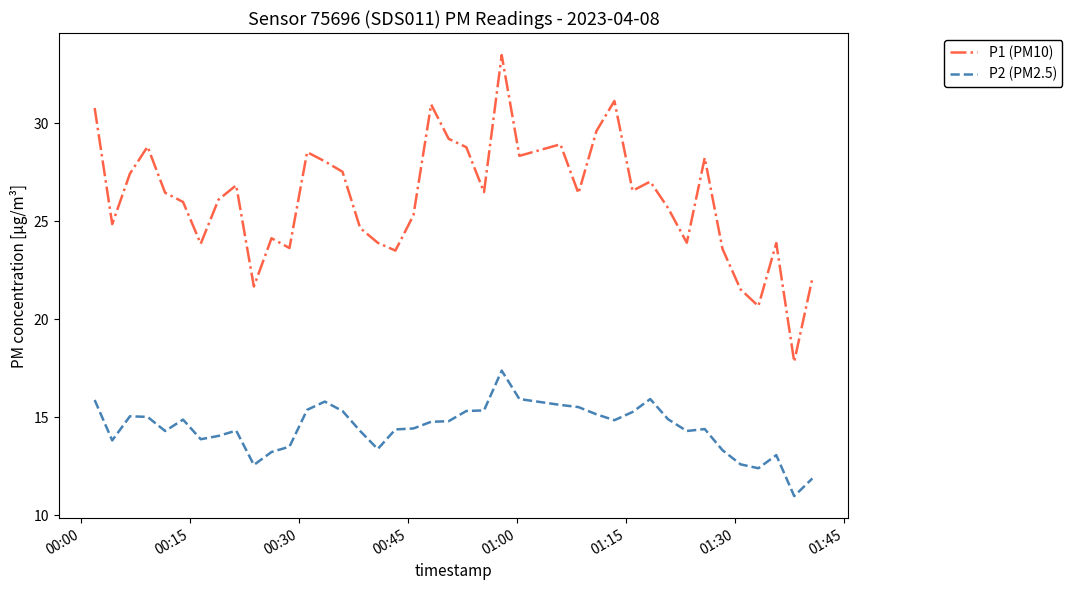

Which series has the largest total across all categories?

P1 (PM10)